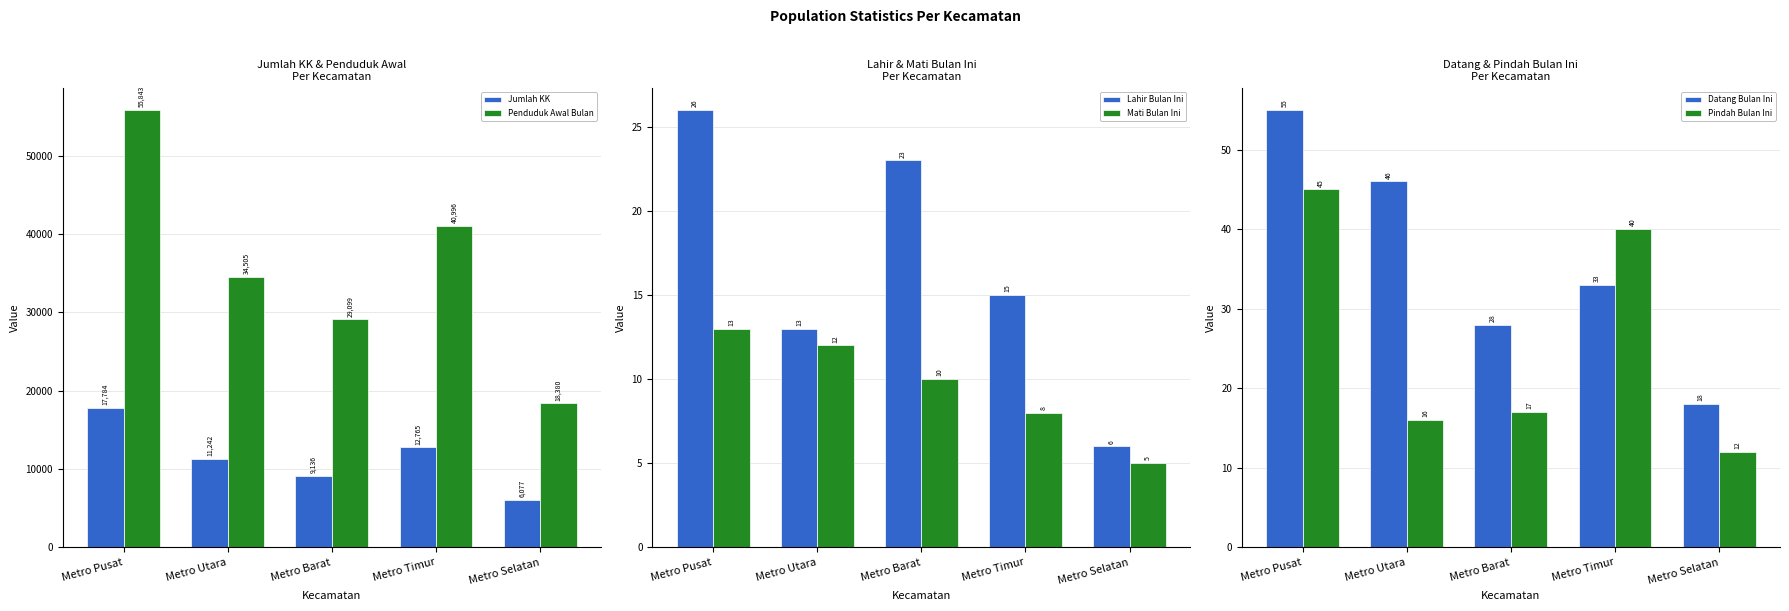

Rank the categories by Mati Bulan Ini value from highest to lowest.

Metro Pusat, Metro Utara, Metro Barat, Metro Timur, Metro Selatan